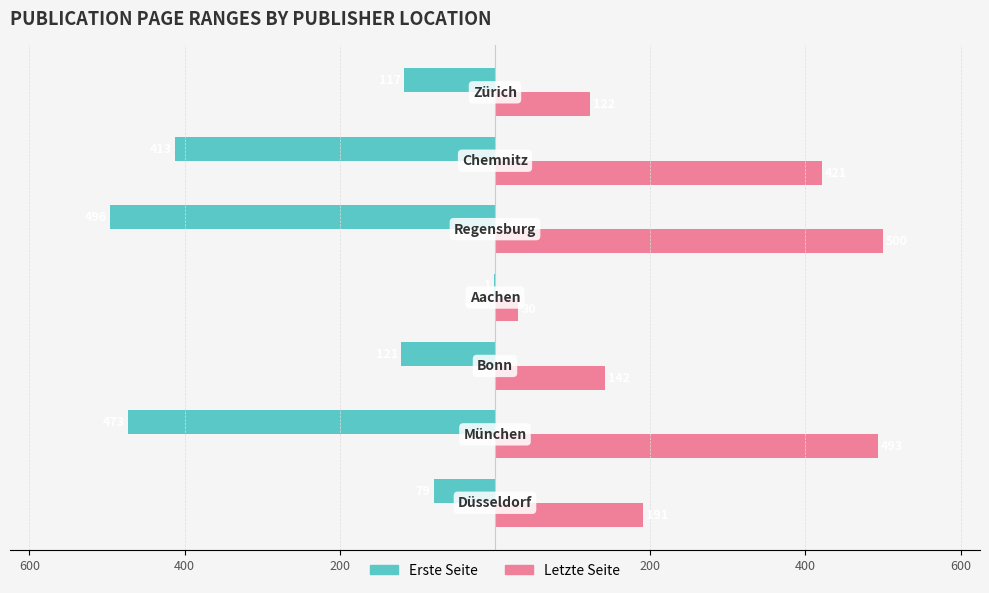

What are all the series names shown in the legend?

Erste Seite, Letzte Seite